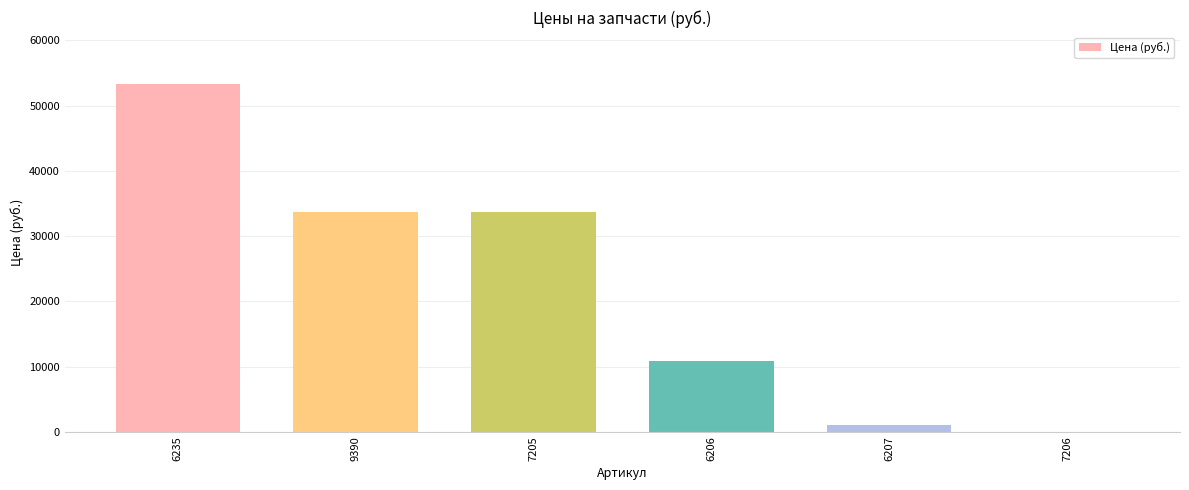

True or false: the data shows 15786 at 6206.

False